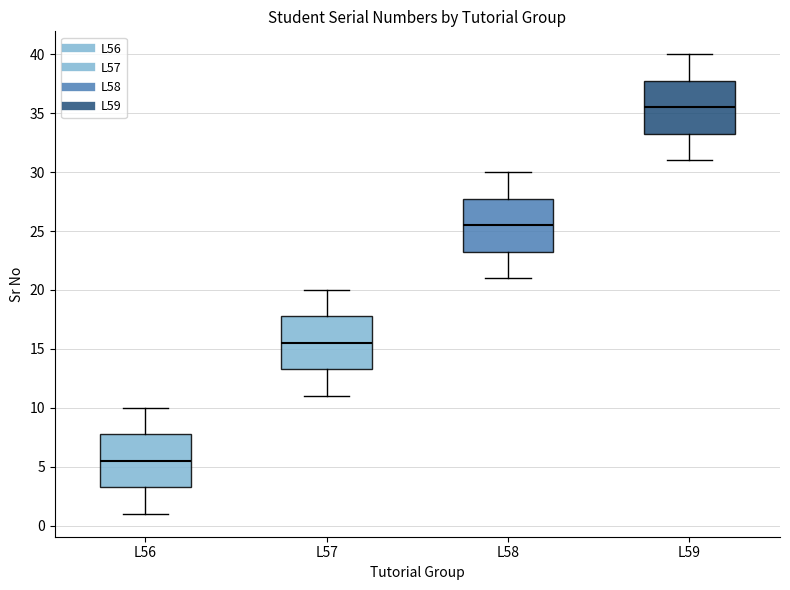

Where does the median line of the box for L56 sit on the y-axis? The values are not printed on the chart, so give them approximately, as read against the axis.

5.5